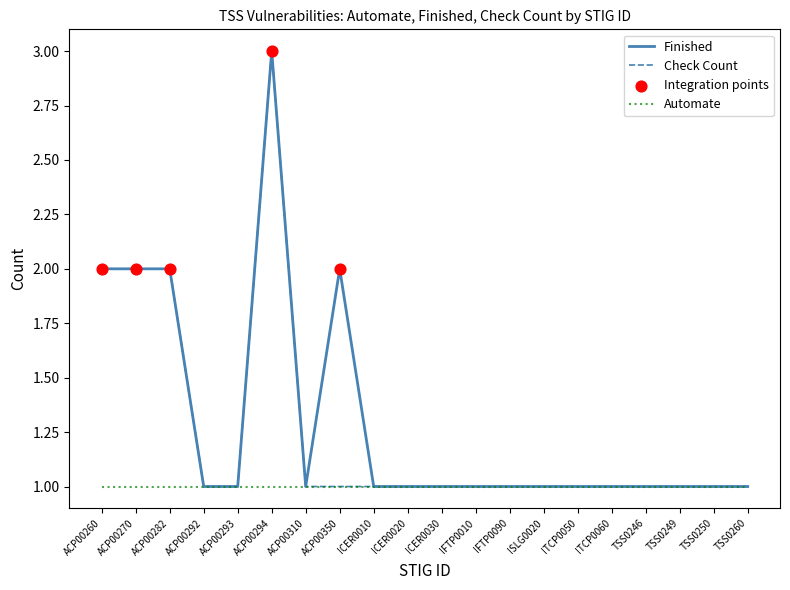

Is the value of Check Count at ACP00282 greater than the value of Automate at ACP00293?

Yes